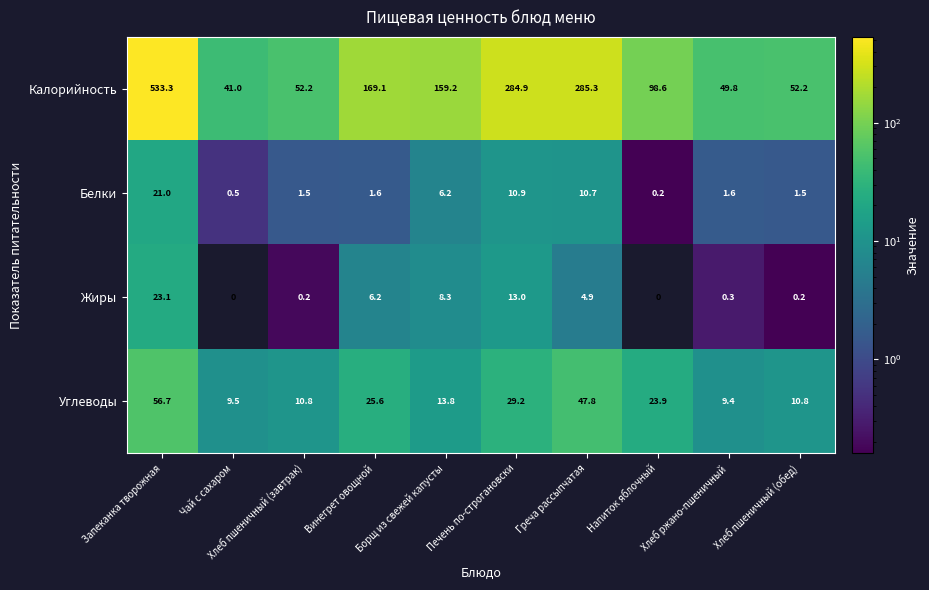

Which series has the largest range (max minus min)?

Калорийность